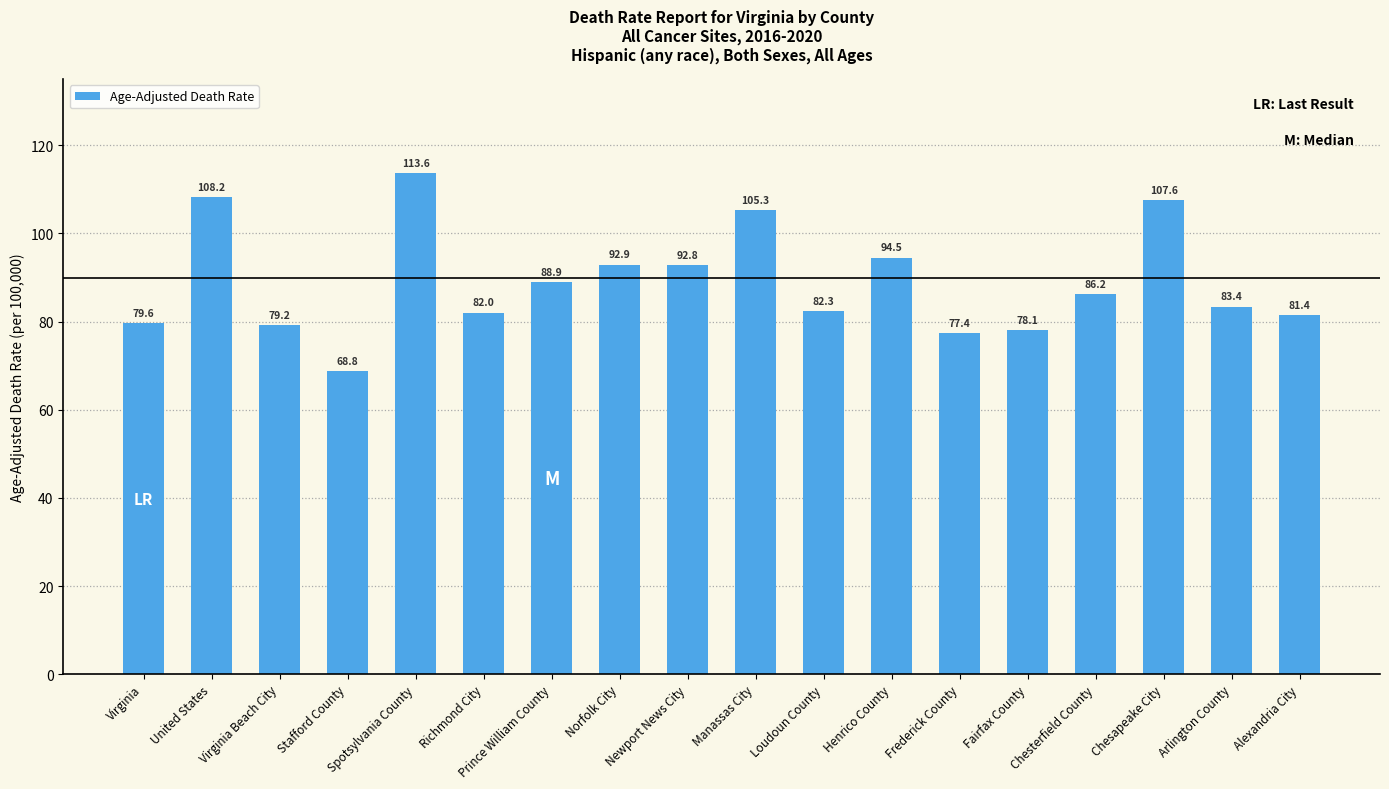

What value does the data have at Henrico County?

94.5